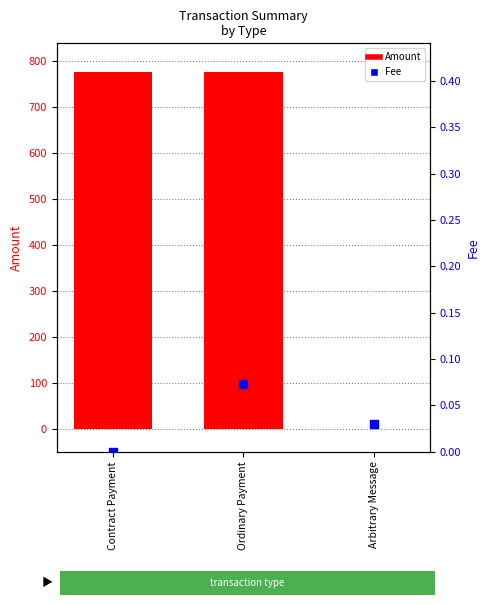

Which series reaches the minimum Y coordinate?

Amount